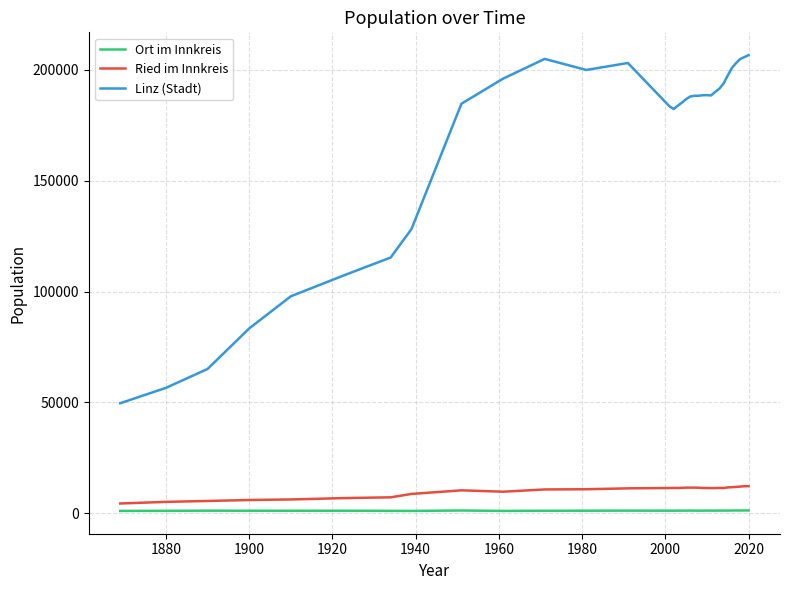

What is the difference between the maximum and minimum values in the Linz (Stadt) series?

156960